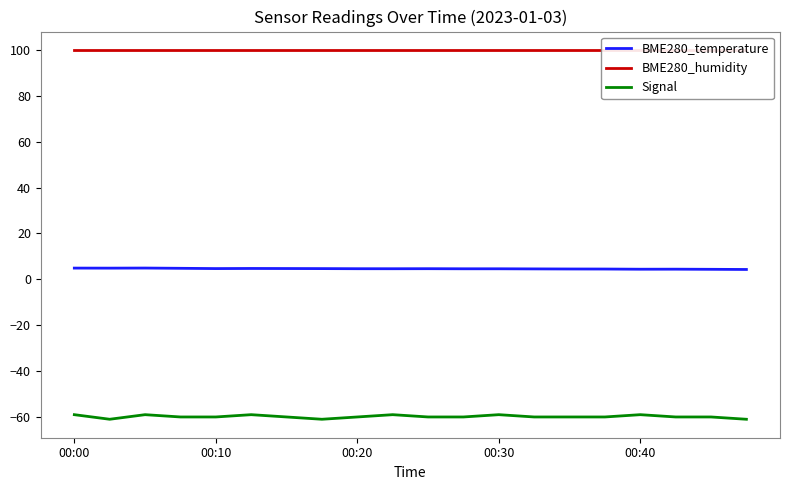

What is the lowest value of the BME280_temperature series?

4.3